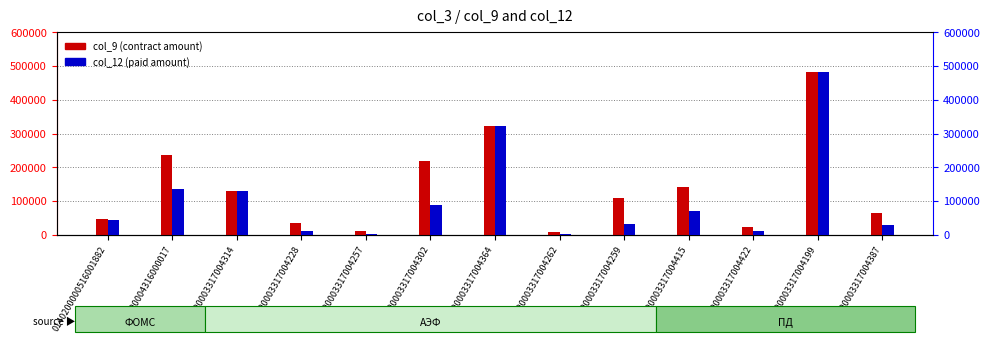

Which category has the lowest value across all series?

0340200003317004262